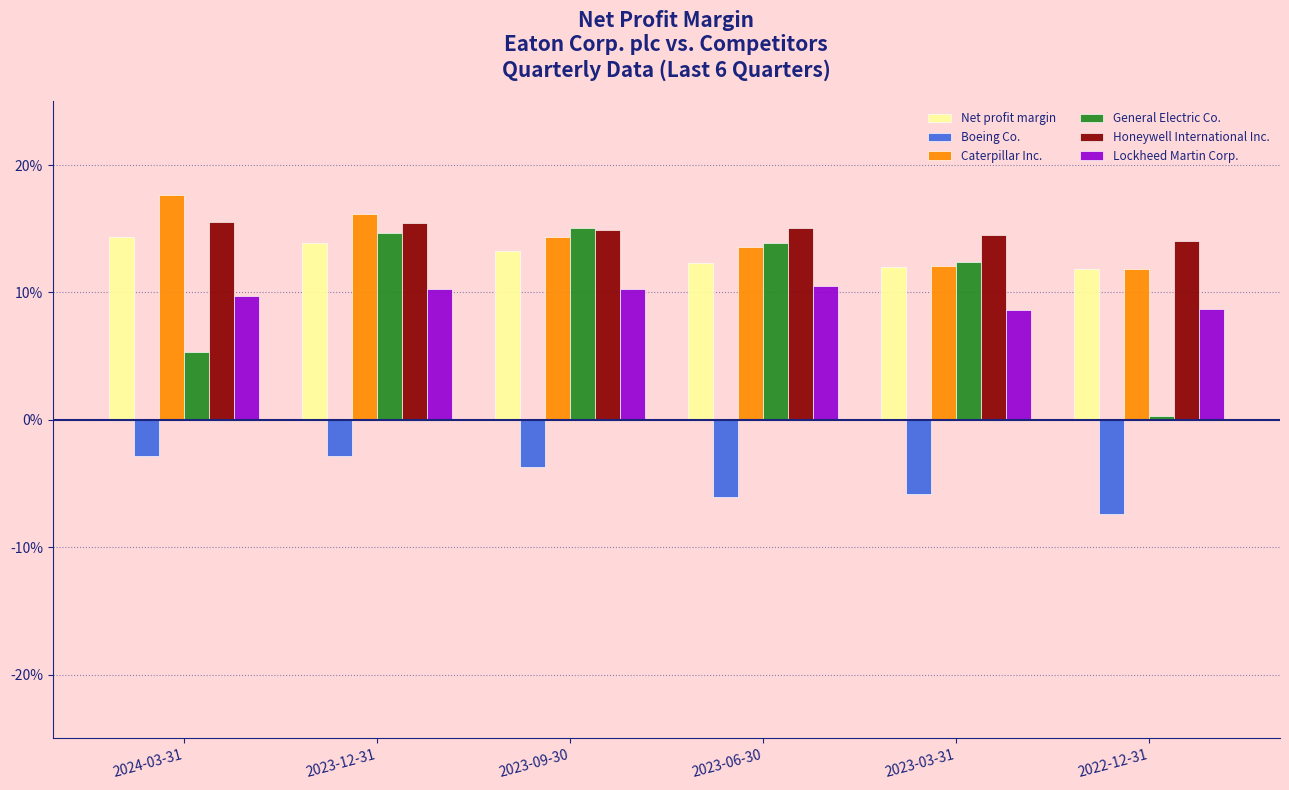

True or false: Boeing Co. has a value of -2.8 at 2024-03-31.

True